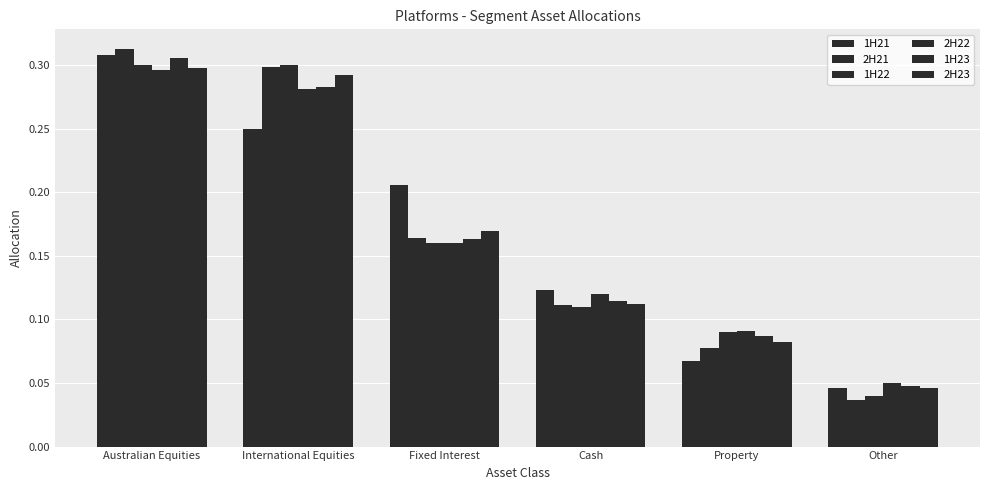

How many data points does each series have?

6